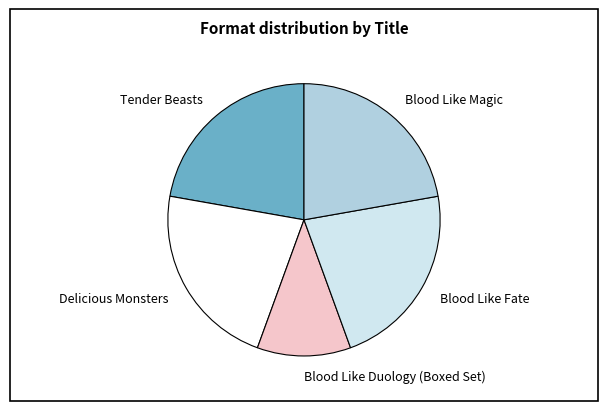

Between Blood Like Duology (Boxed Set) and Delicious Monsters, which is larger?

Delicious Monsters